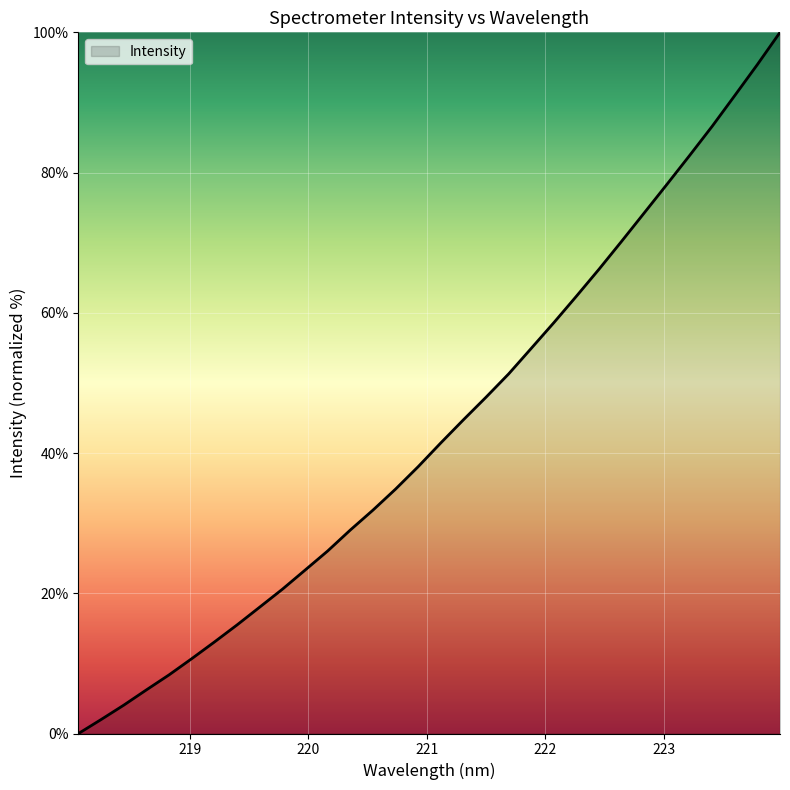

What is the maximum value shown in the chart?

100.0